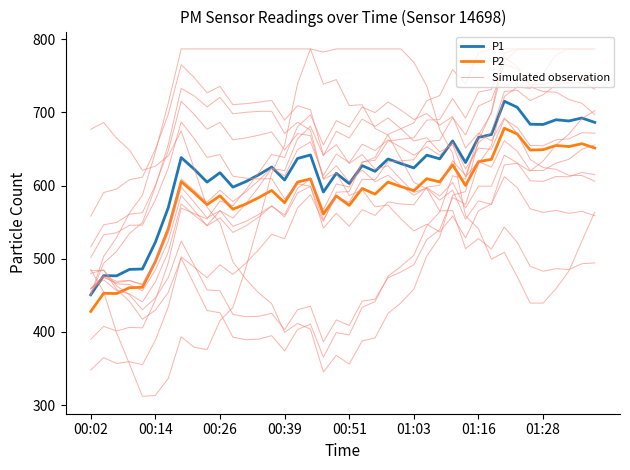

What is the total value across all series at 01:16?

2079.9